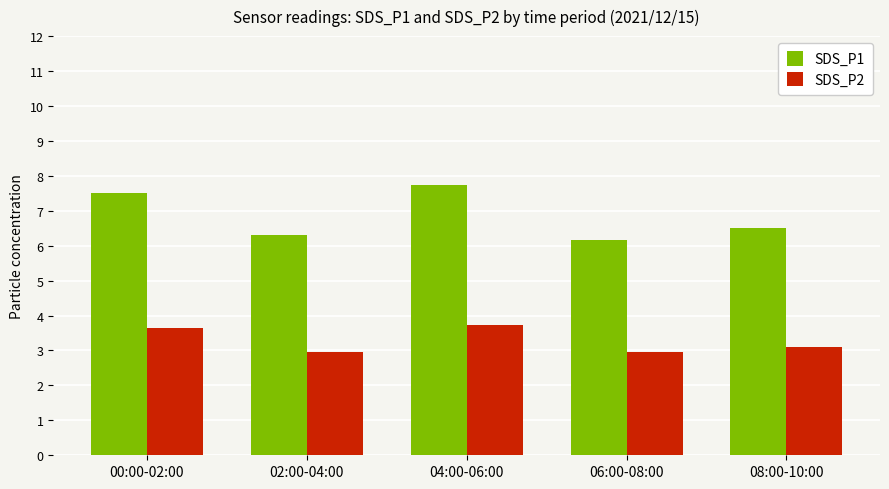

What is the sum of the SDS_P1 values at 04:00-06:00 and 06:00-08:00?

13.9